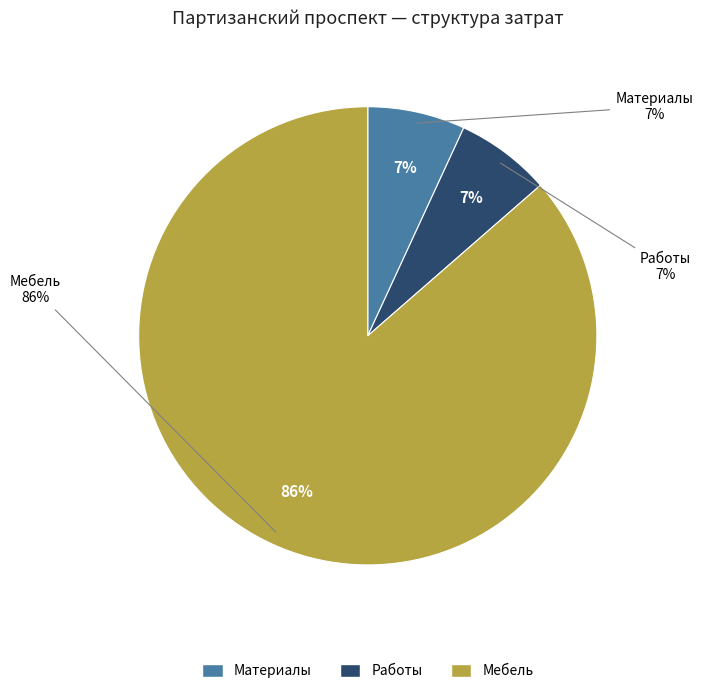

How many slices are in this pie chart?

3